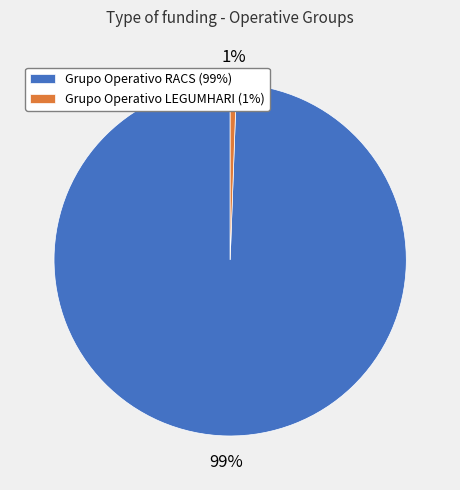

Which category has the biggest portion of the pie?

Grupo Operativo RACS